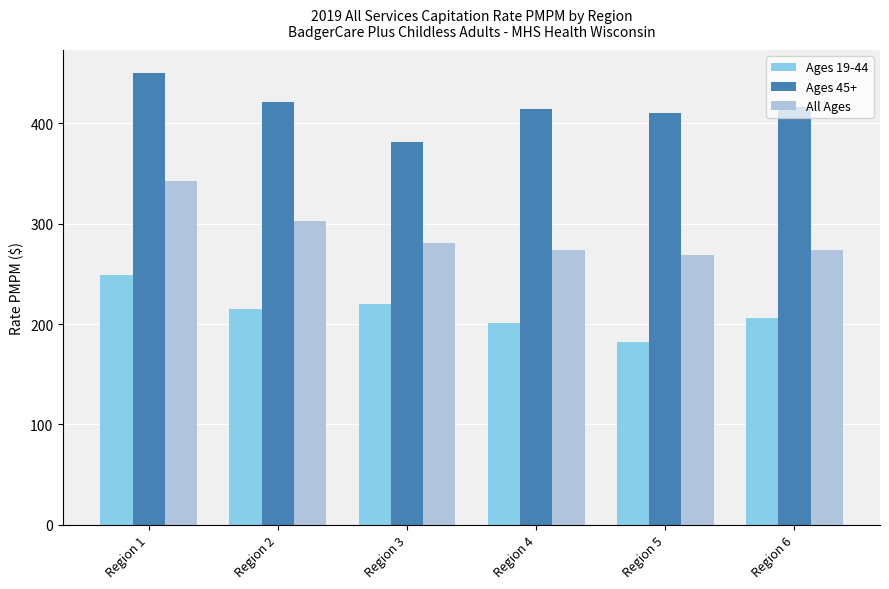

Which series has the largest total across all categories?

Ages 45+